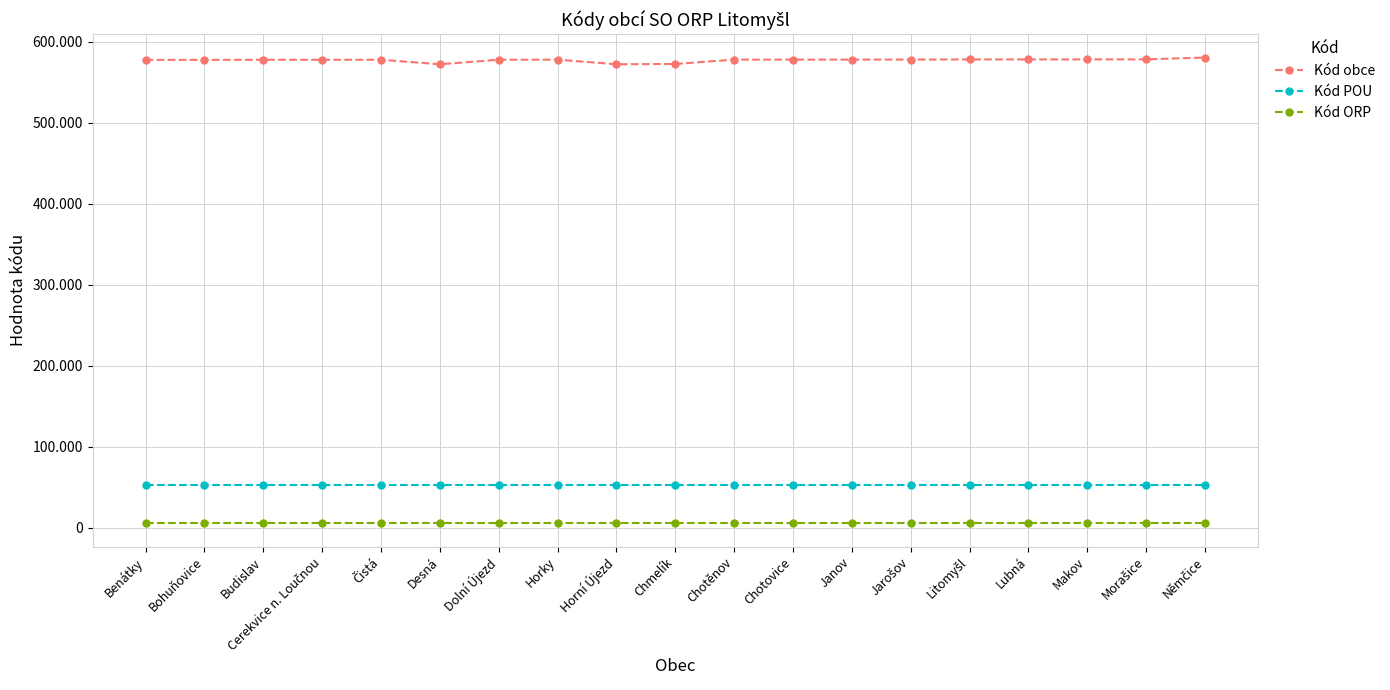

Is this an area chart (filled region under the line)?

No